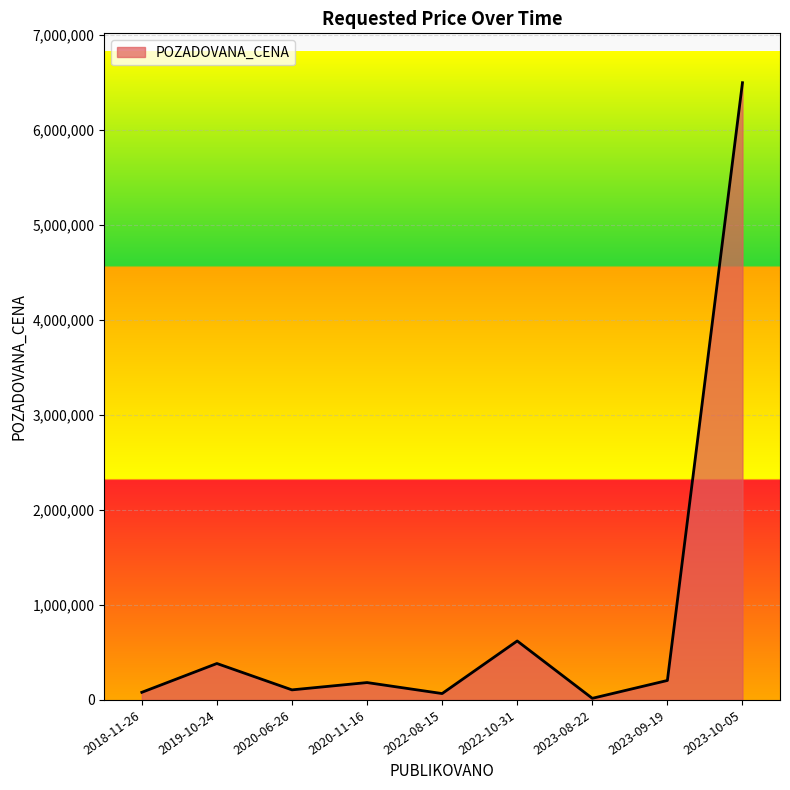

Which category has the highest value across all series?

2023-10-05